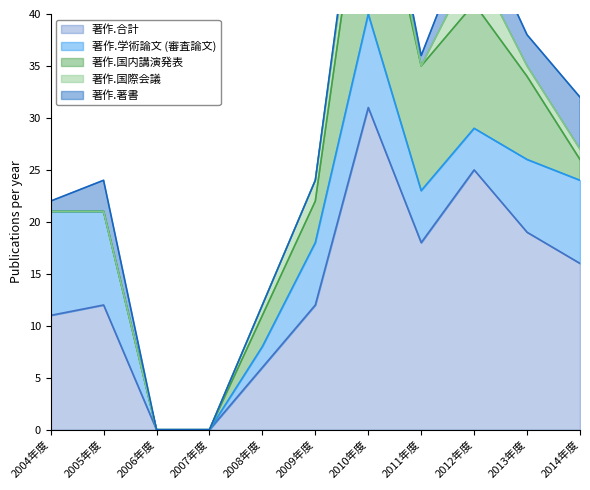

Which series has the widest spread of values?

著作.合計